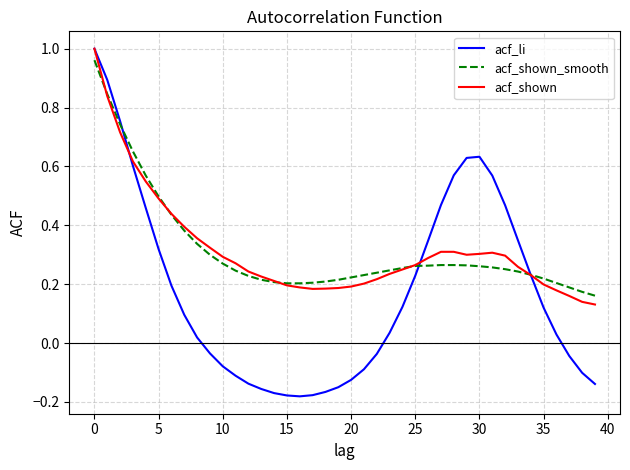

Which series has the largest range (max minus min)?

acf_li